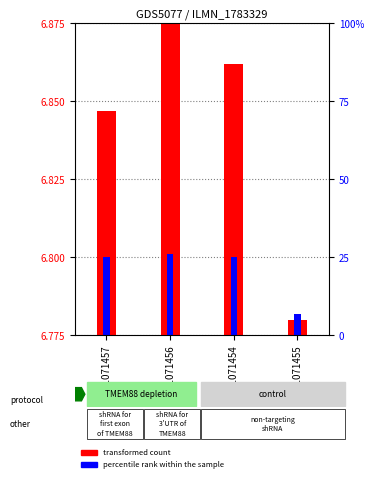

What is the label of the 3rd bar from the left?

GSM1071454